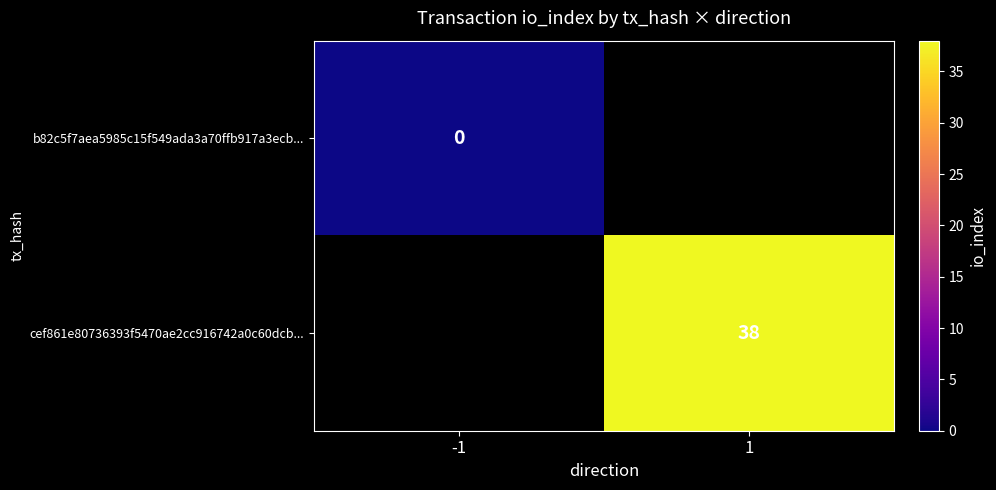

Count the number of data series in this chart.

2